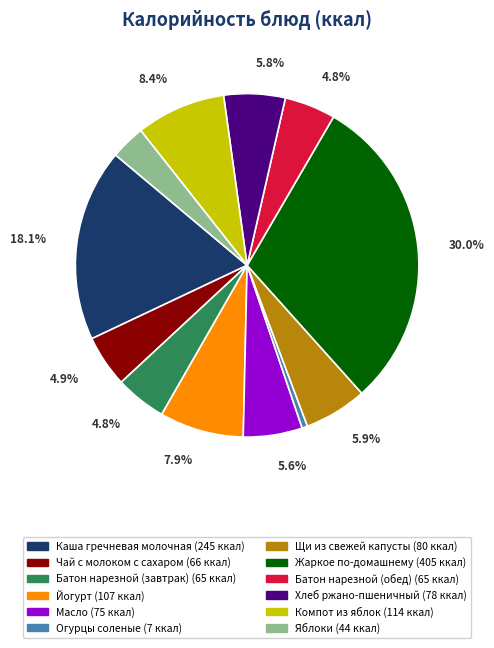

Does any single category account for the majority?

No